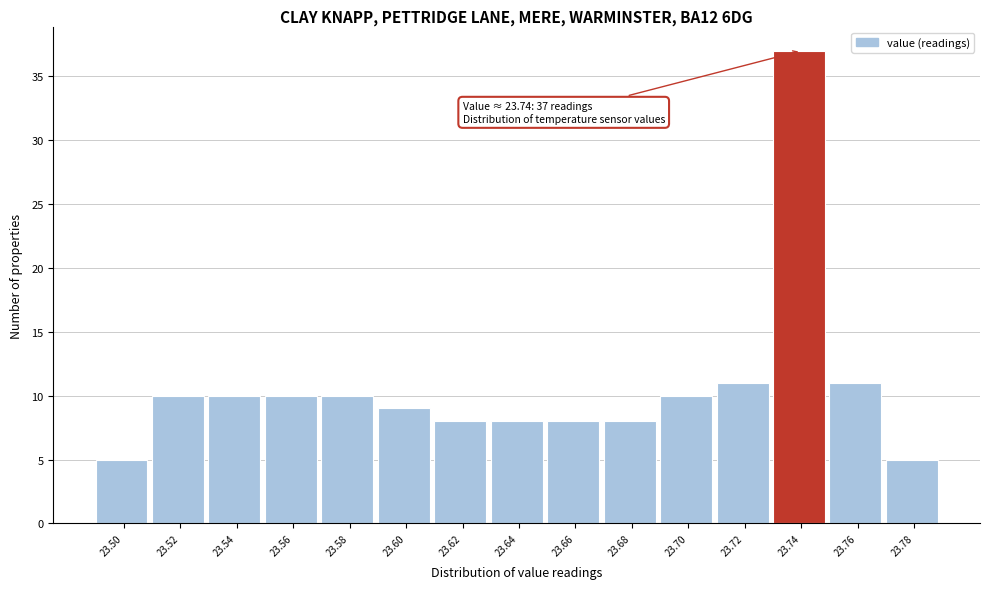

Over which range of the x-axis is the bar tallest?

23.73 to 23.75